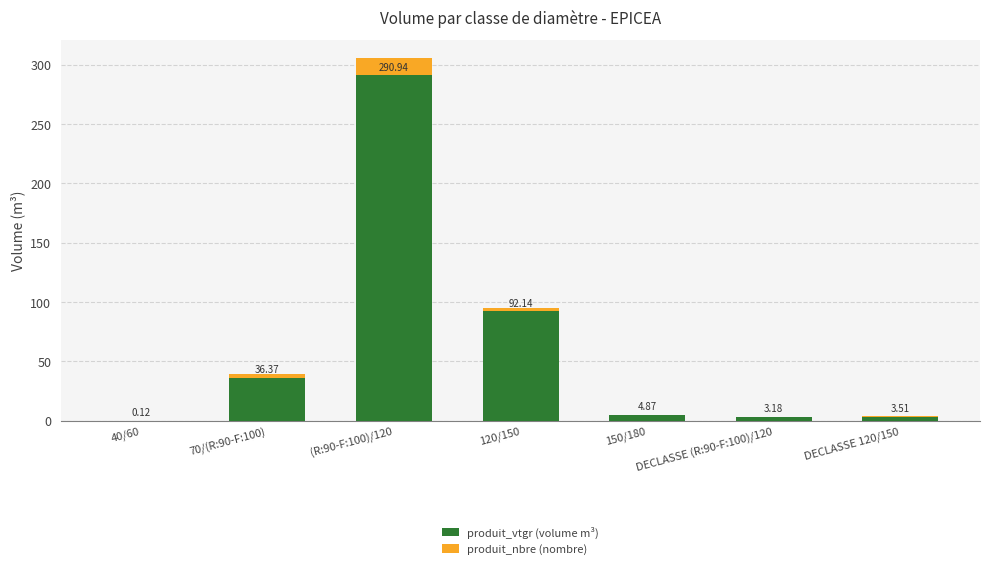

What is the maximum value for produit_vtgr (volume m³)?

290.9